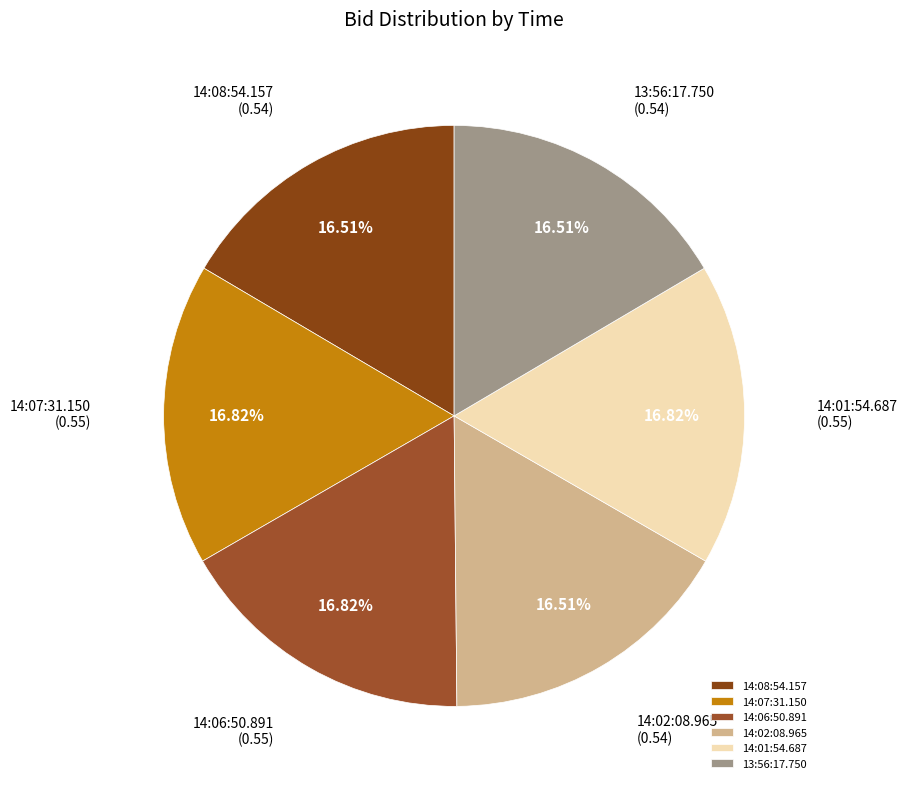

Does 13:56:17.750 account for over 50% of the chart?

No